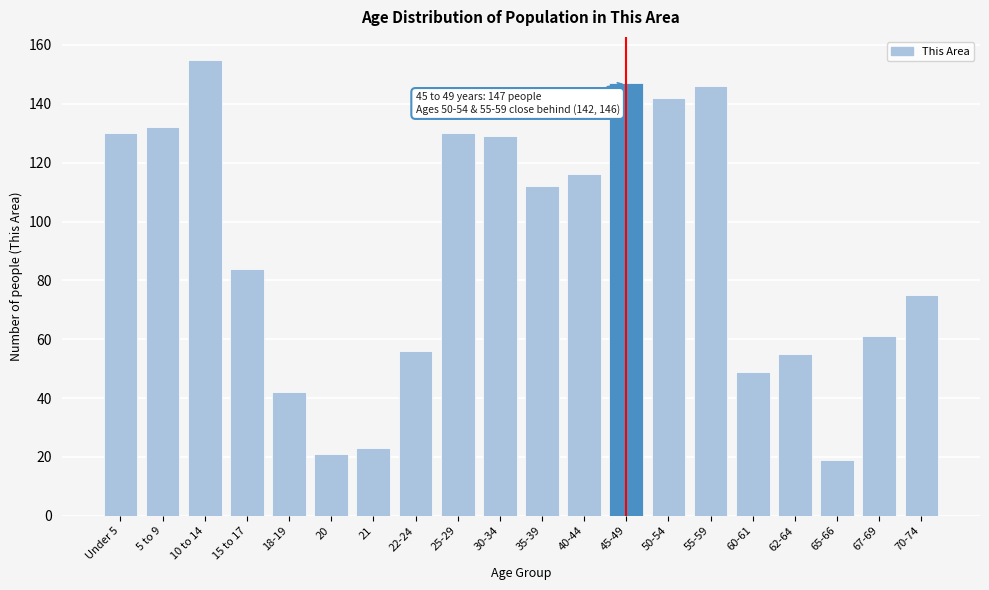

Reading left to right, transcribe all the data shown in this chart.

Under 5=130	5 to 9=132	10 to 14=155	15 to 17=84	18-19=42	20=21	21=23	22-24=56	25-29=130	30-34=129	35-39=112	40-44=116	45-49=147	50-54=142	55-59=146	60-61=49	62-64=55	65-66=19	67-69=61	70-74=75